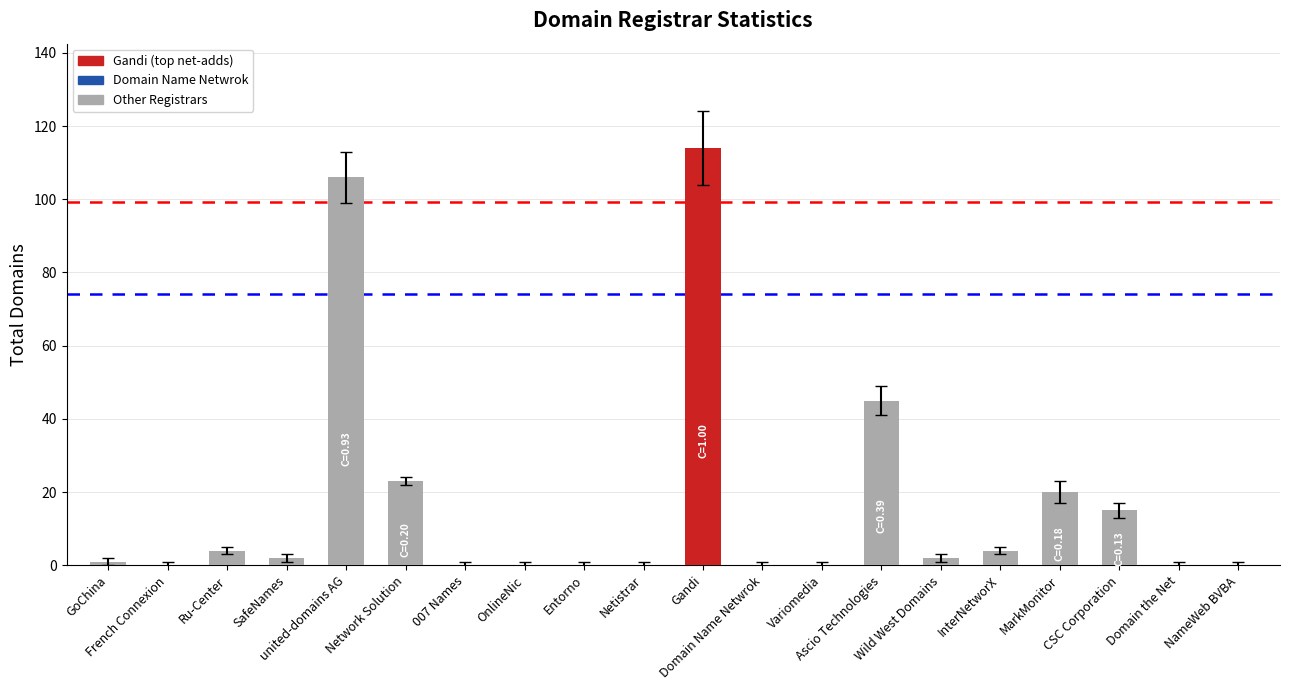

What is the greatest value displayed?

114